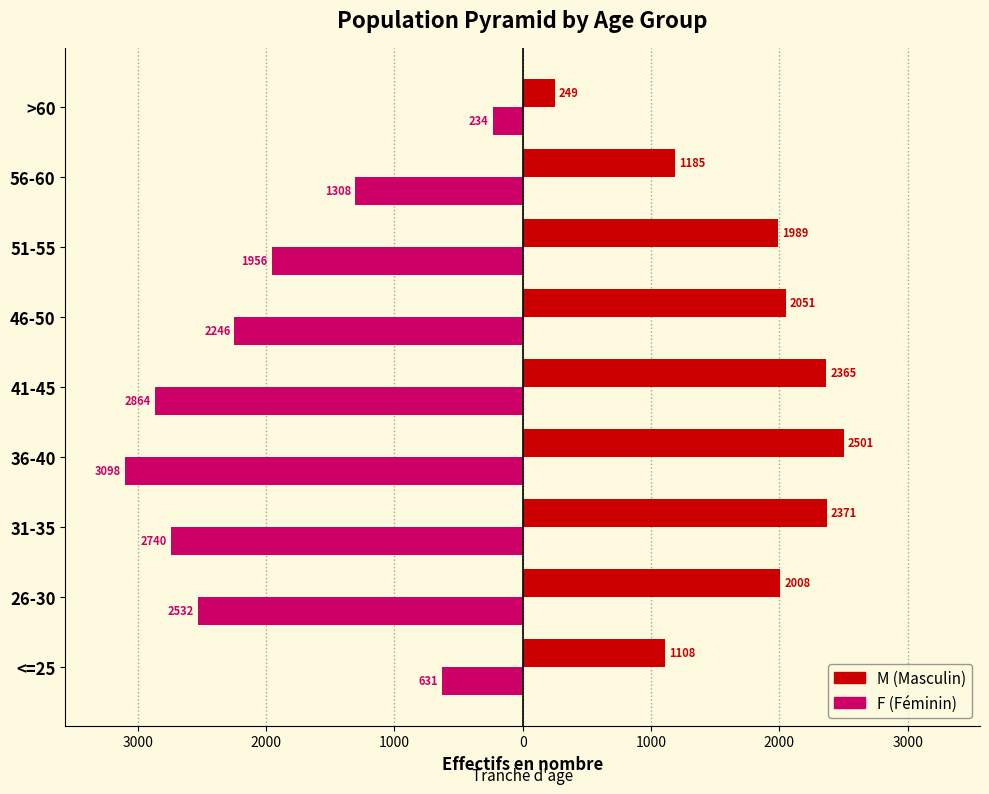

How many series are shown in this chart?

2